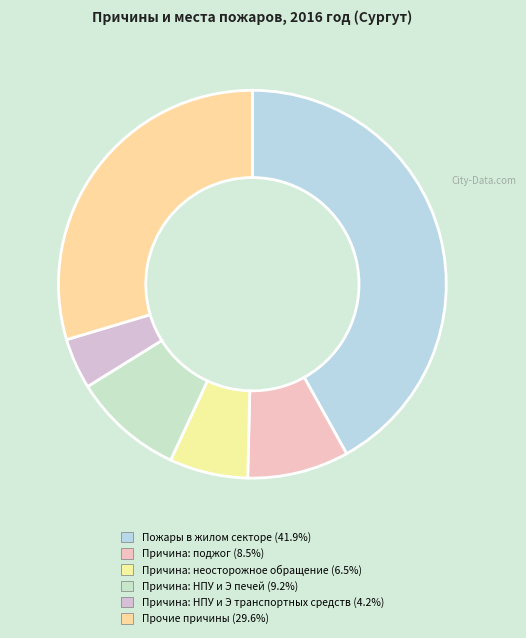

Which slice is the largest?

Пожары в жилом секторе